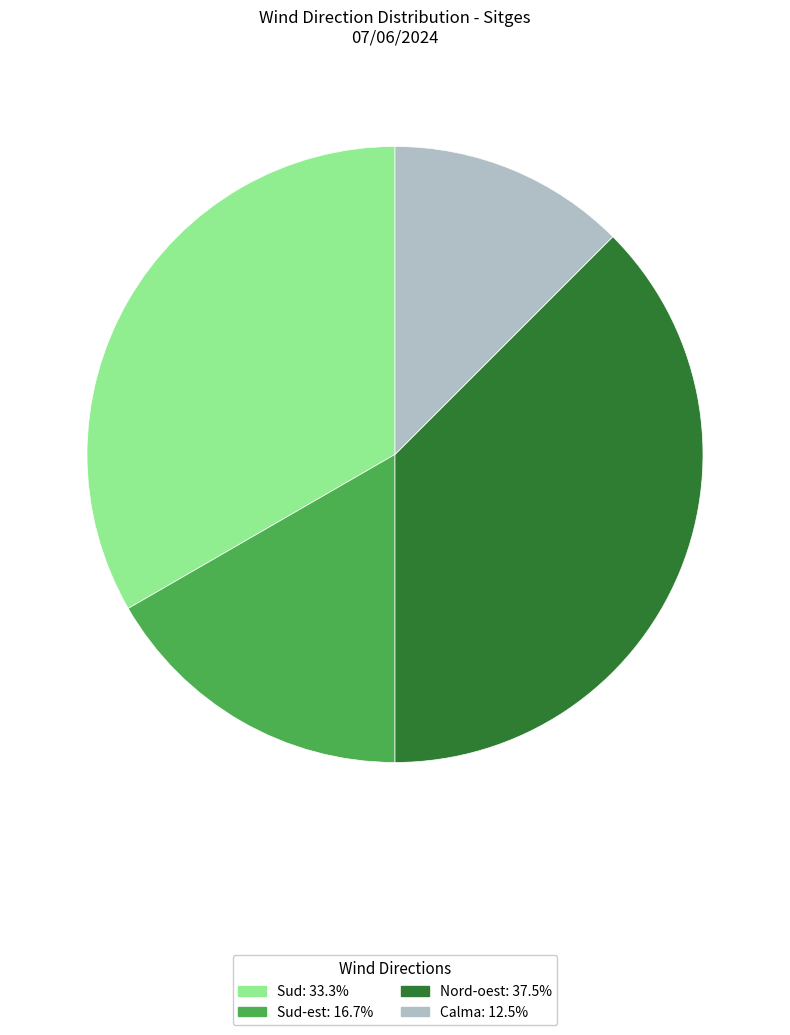

Does any single category account for the majority?

No